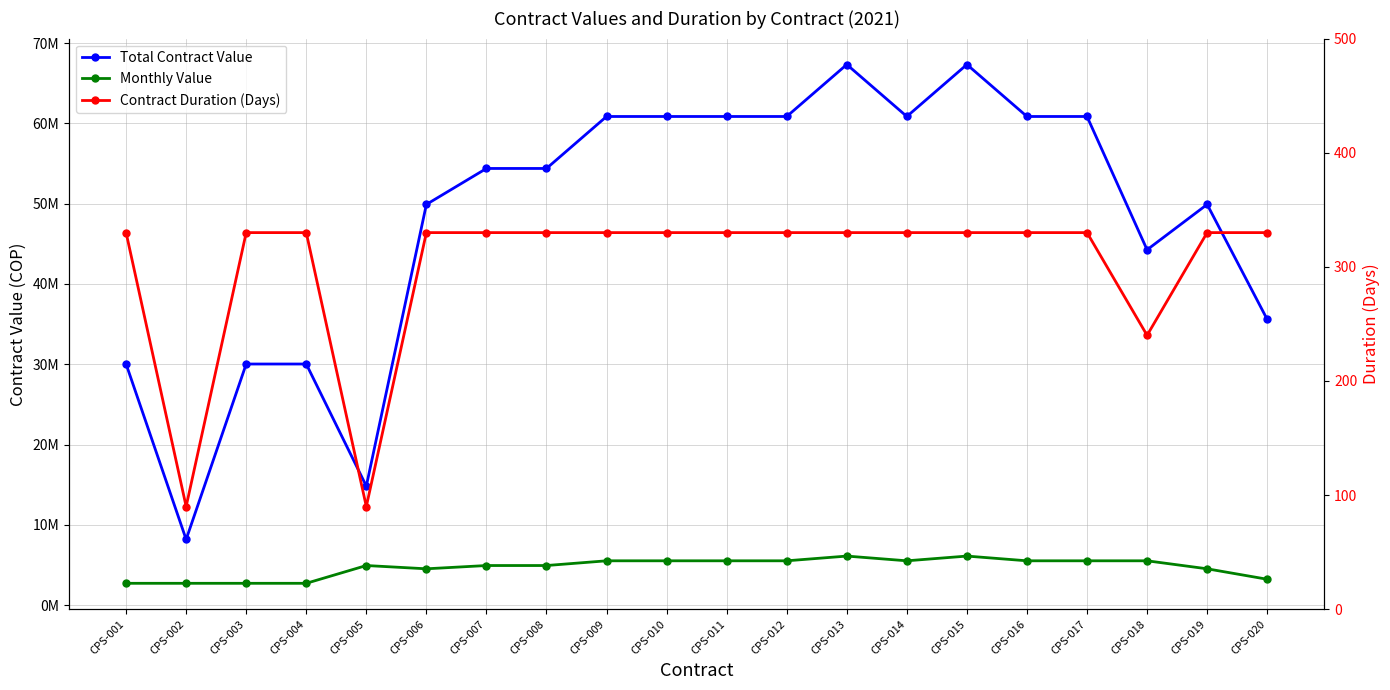

Which has a higher value, CPS-005 or CPS-001?

CPS-001